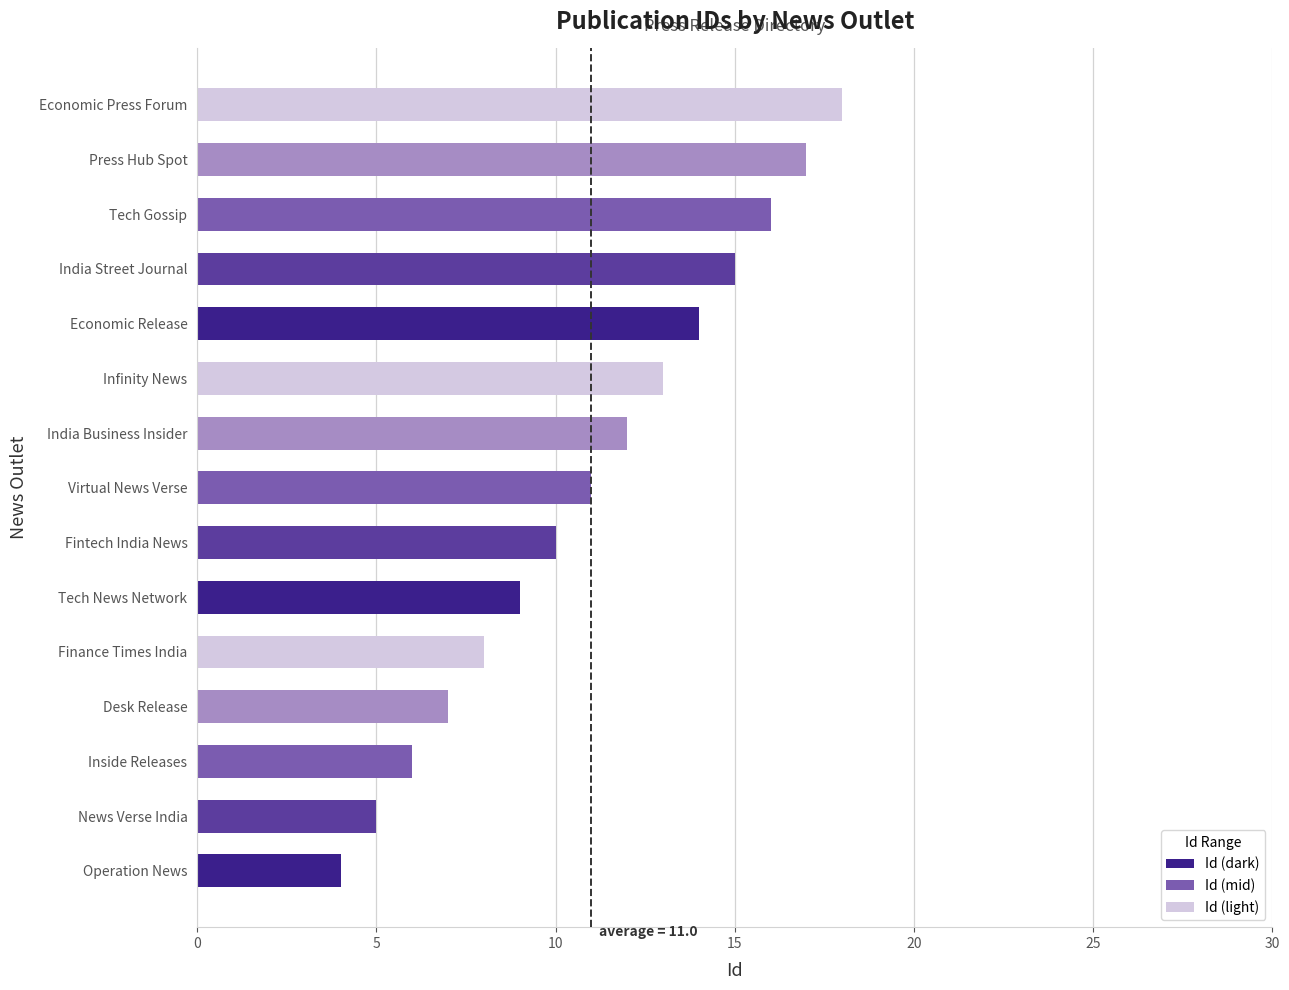

Which has a higher value, India Business Insider or Tech Gossip?

Tech Gossip